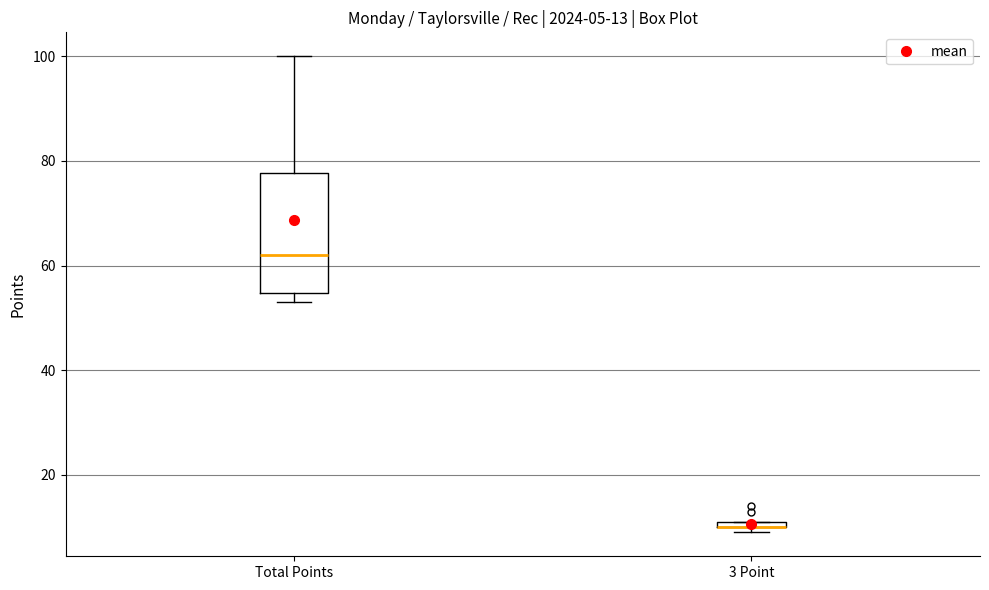

Which box is the tallest, from its lower edge to its upper edge?

Total Points